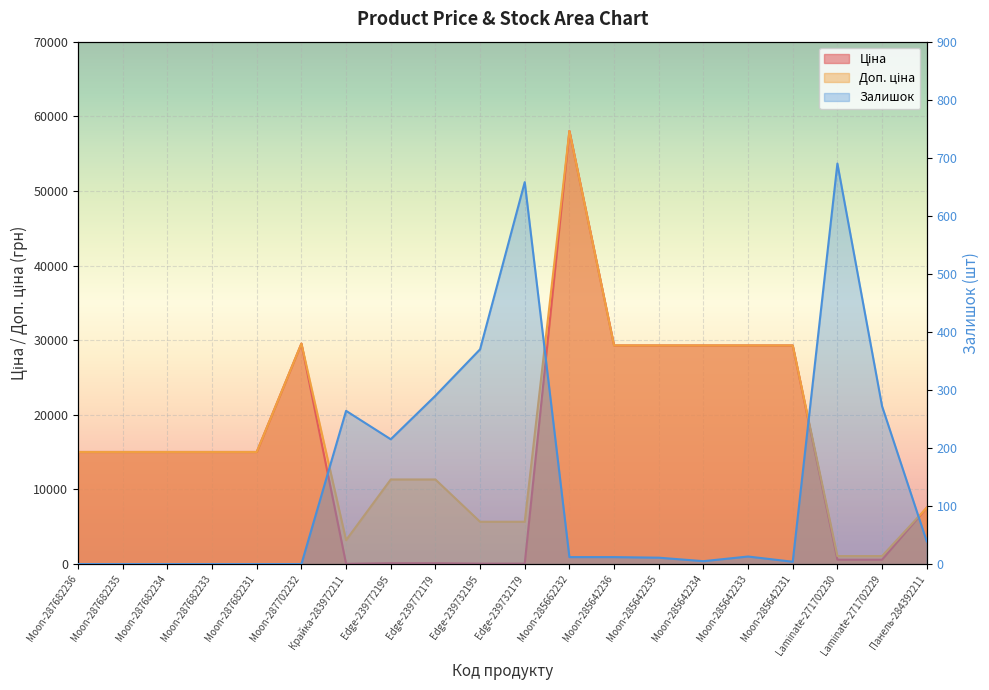

What is the label of the 3rd point from the right?

Laminate-271702230